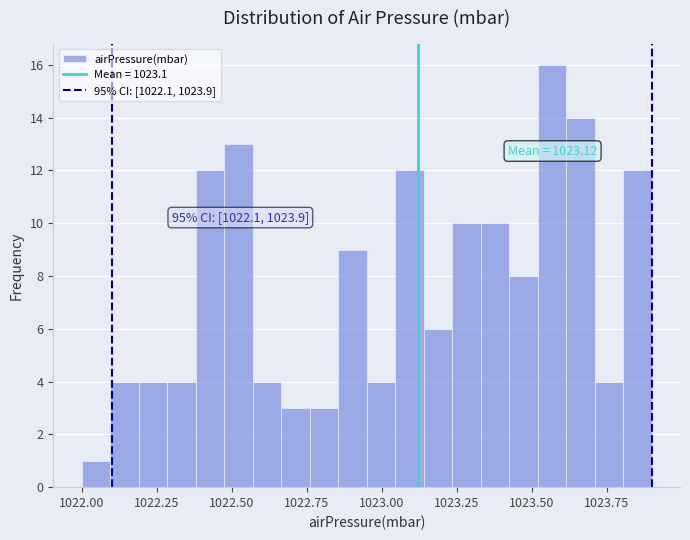

Around what value on the x-axis is the tallest bar? Give the approximate position of its centre, as read against the axis.

1023.55